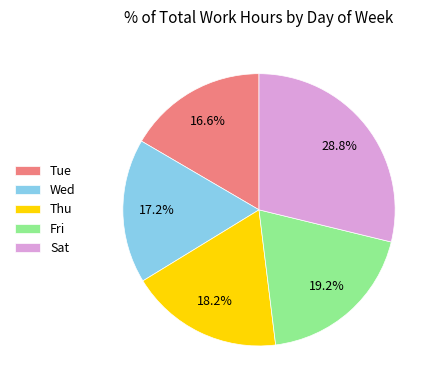

Approximately how many times larger is the value at Wed compared to Fri?

0.9